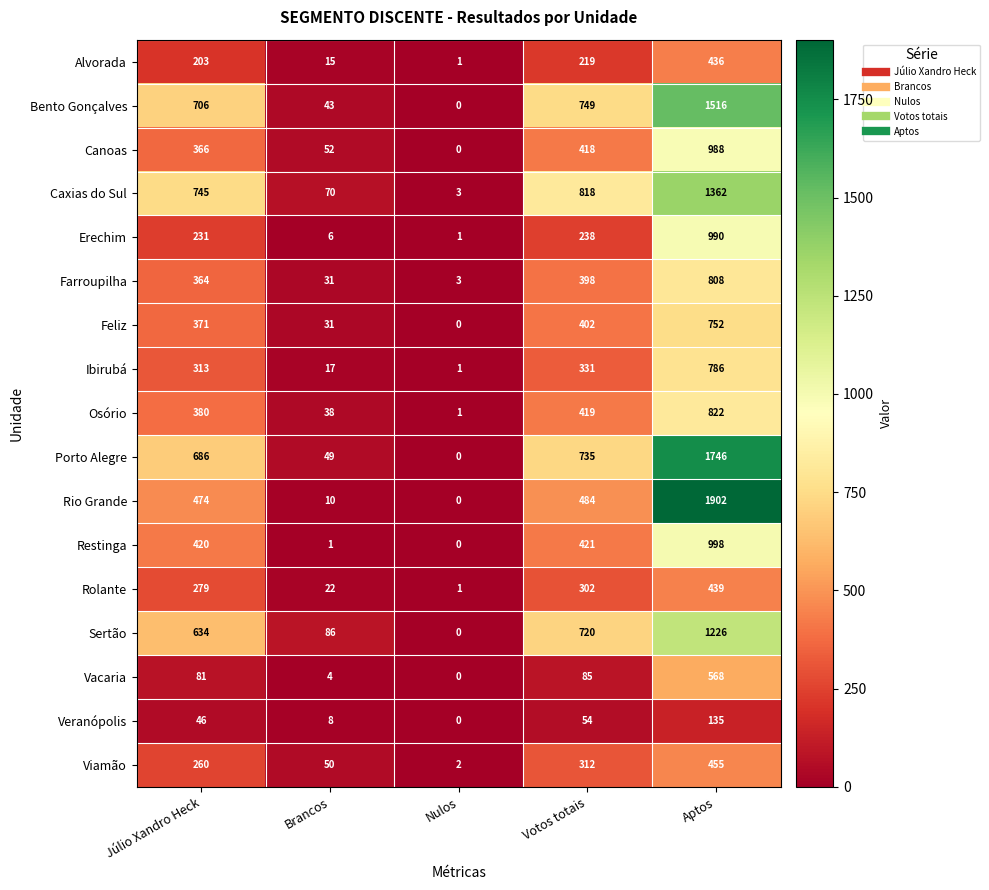

The value of Bento Gonçalves at Votos totais is 749. True or false?

True